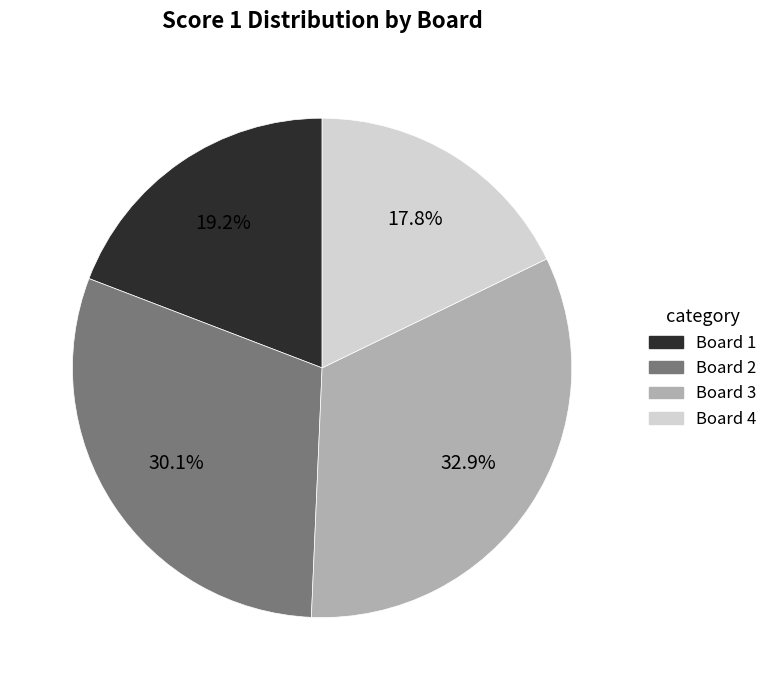

To the nearest percent, what percentage of the pie is Board 3?

33%